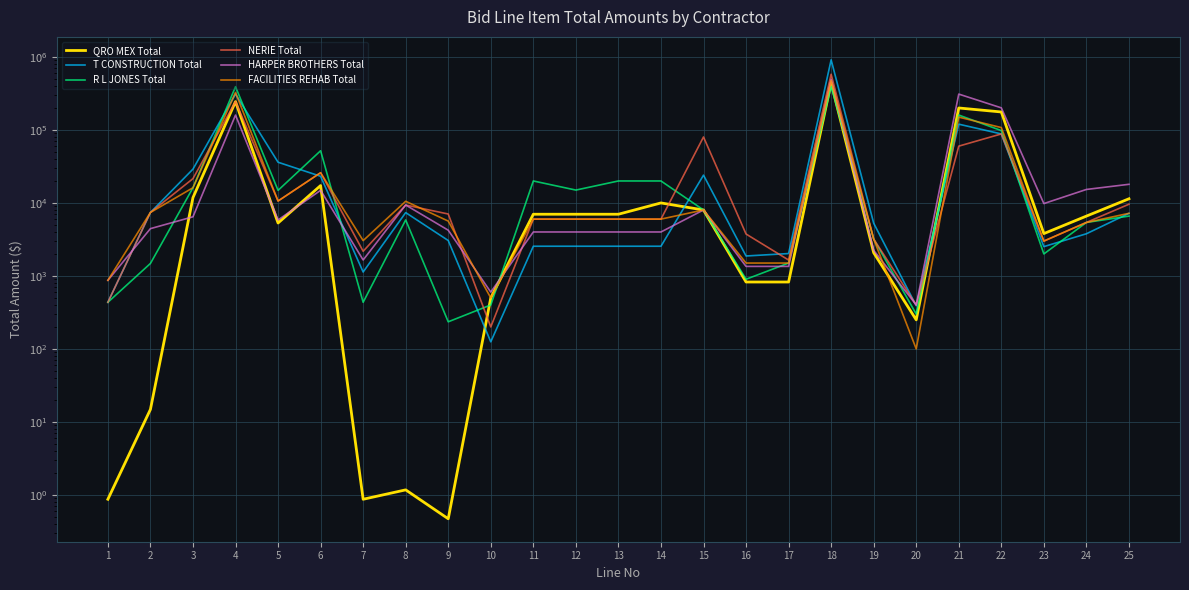

How many intersections are there between R L JONES Total and T CONSTRUCTION Total?

10